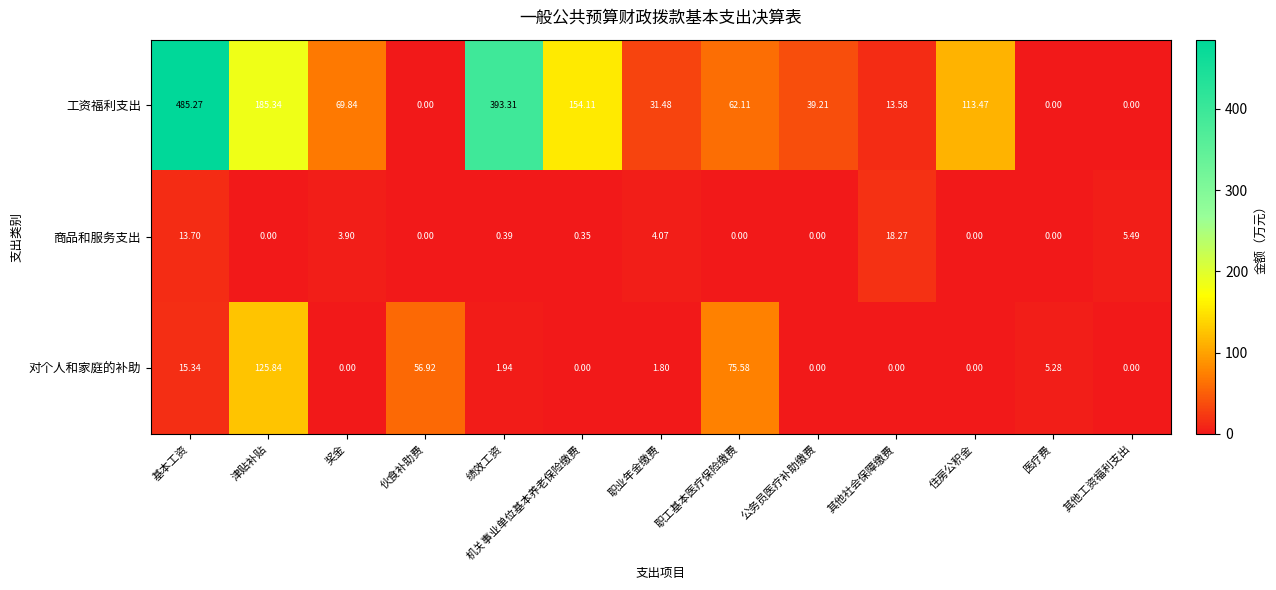

Which label corresponds to the largest value in the chart?

基本工资